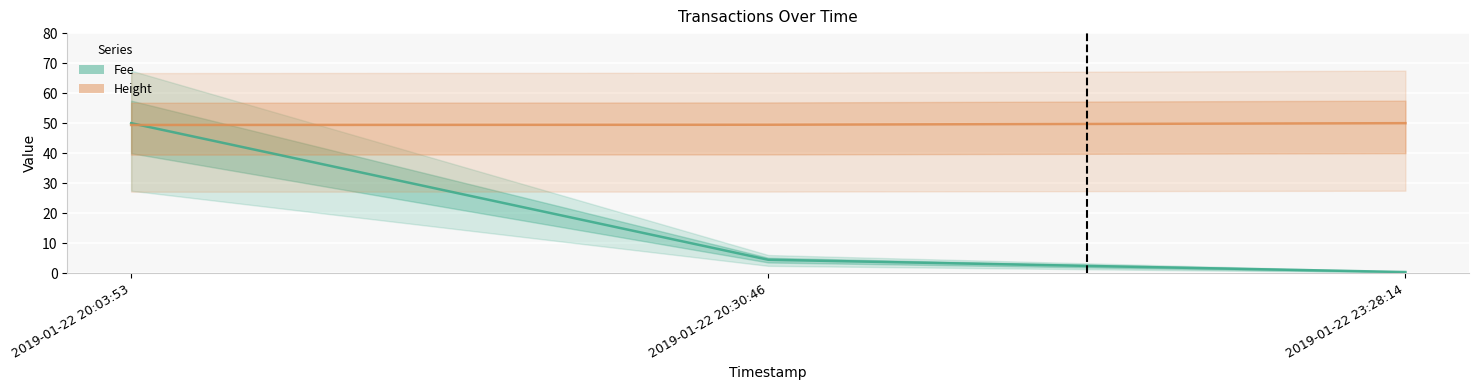

What is the label of the 1st point from the left?

2019-01-22 20:03:53